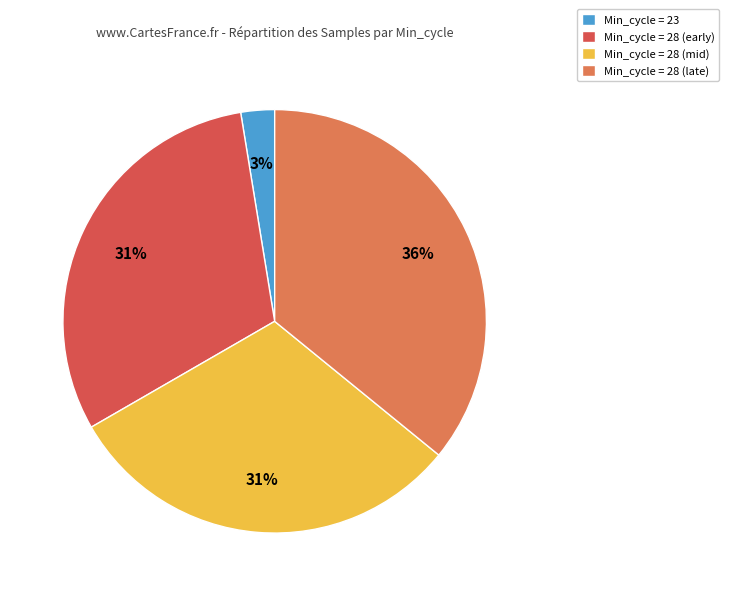

Do Min_cycle = 28 (late) and Min_cycle = 28 (early) together represent more than half of the pie?

Yes